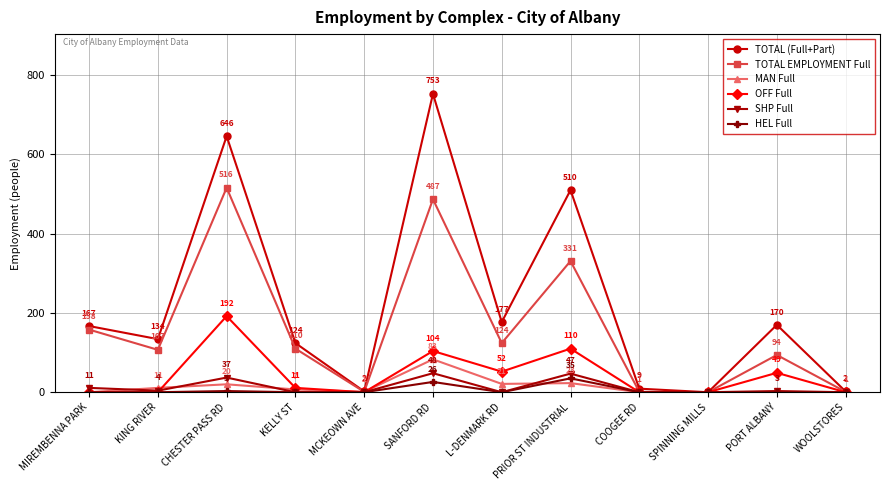

Which series has the largest range (max minus min)?

TOTAL (Full+Part)